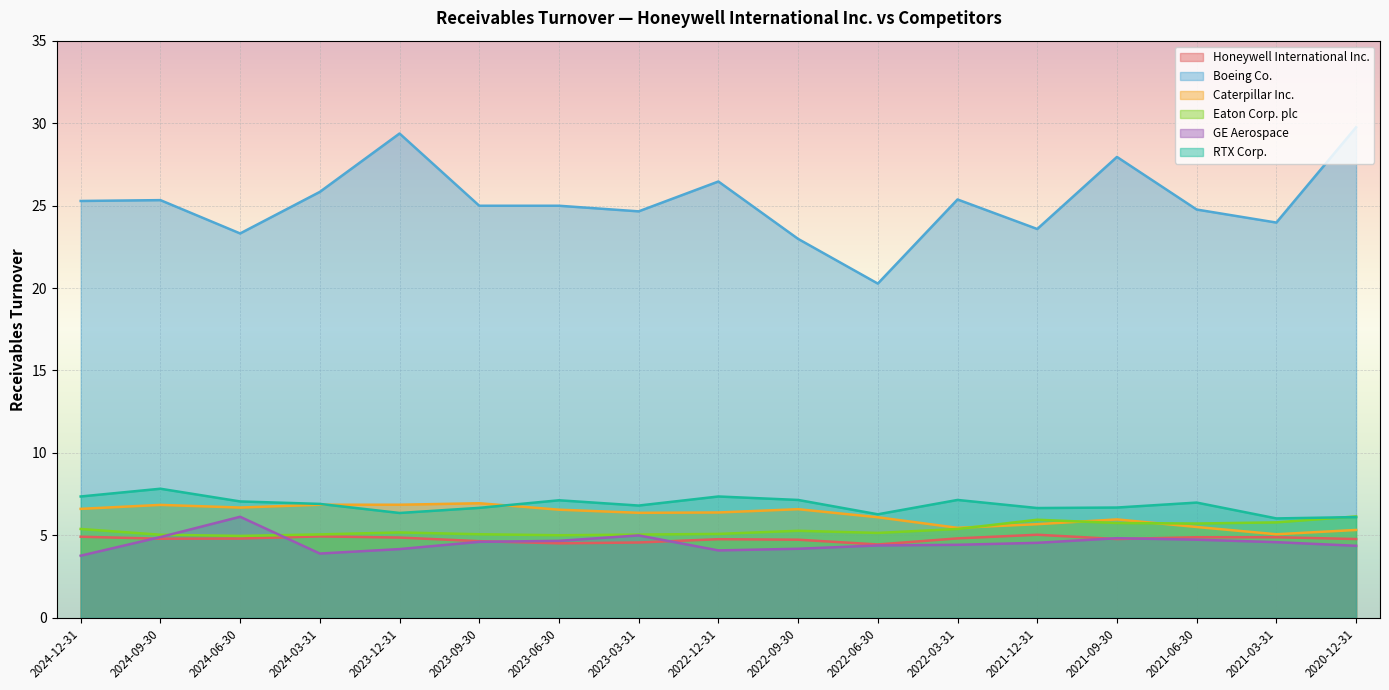

Which series has the largest total across all categories?

Boeing Co.